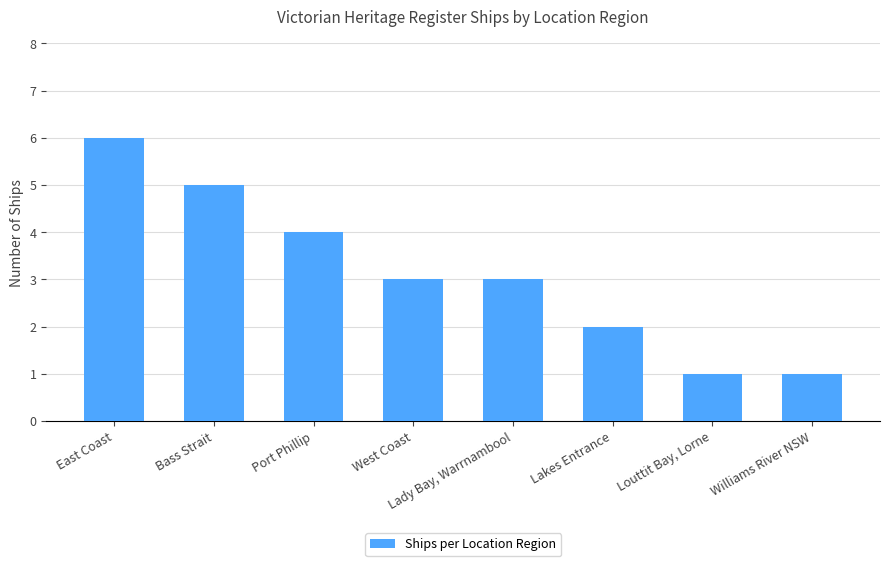

Count the number of categories in the chart.

8